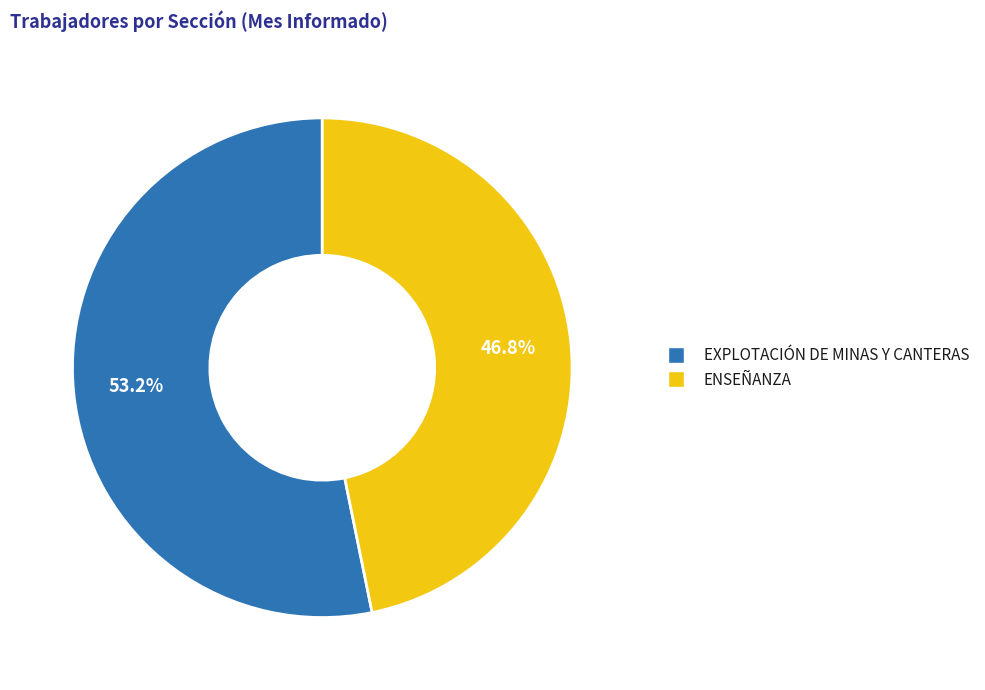

What is the largest slice in the pie chart?

EXPLOTACIÓN DE MINAS Y CANTERAS